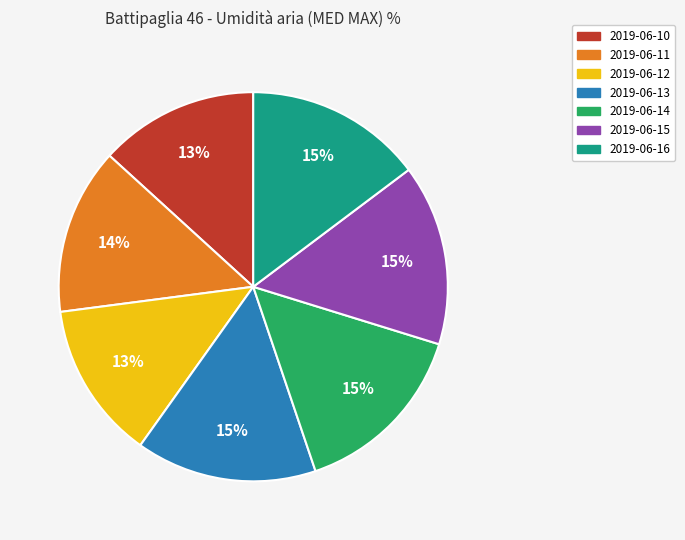

Which has a higher value, 2019-06-11 or 2019-06-13?

2019-06-13